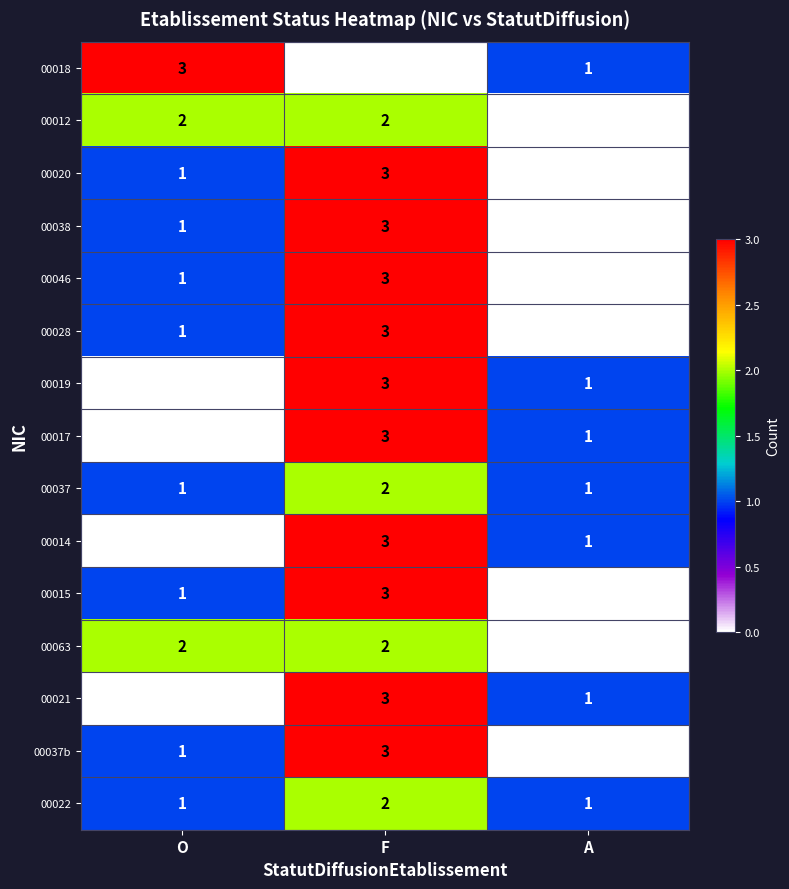

Is the value of 00022 at F greater than the value of 00018 at F?

Yes